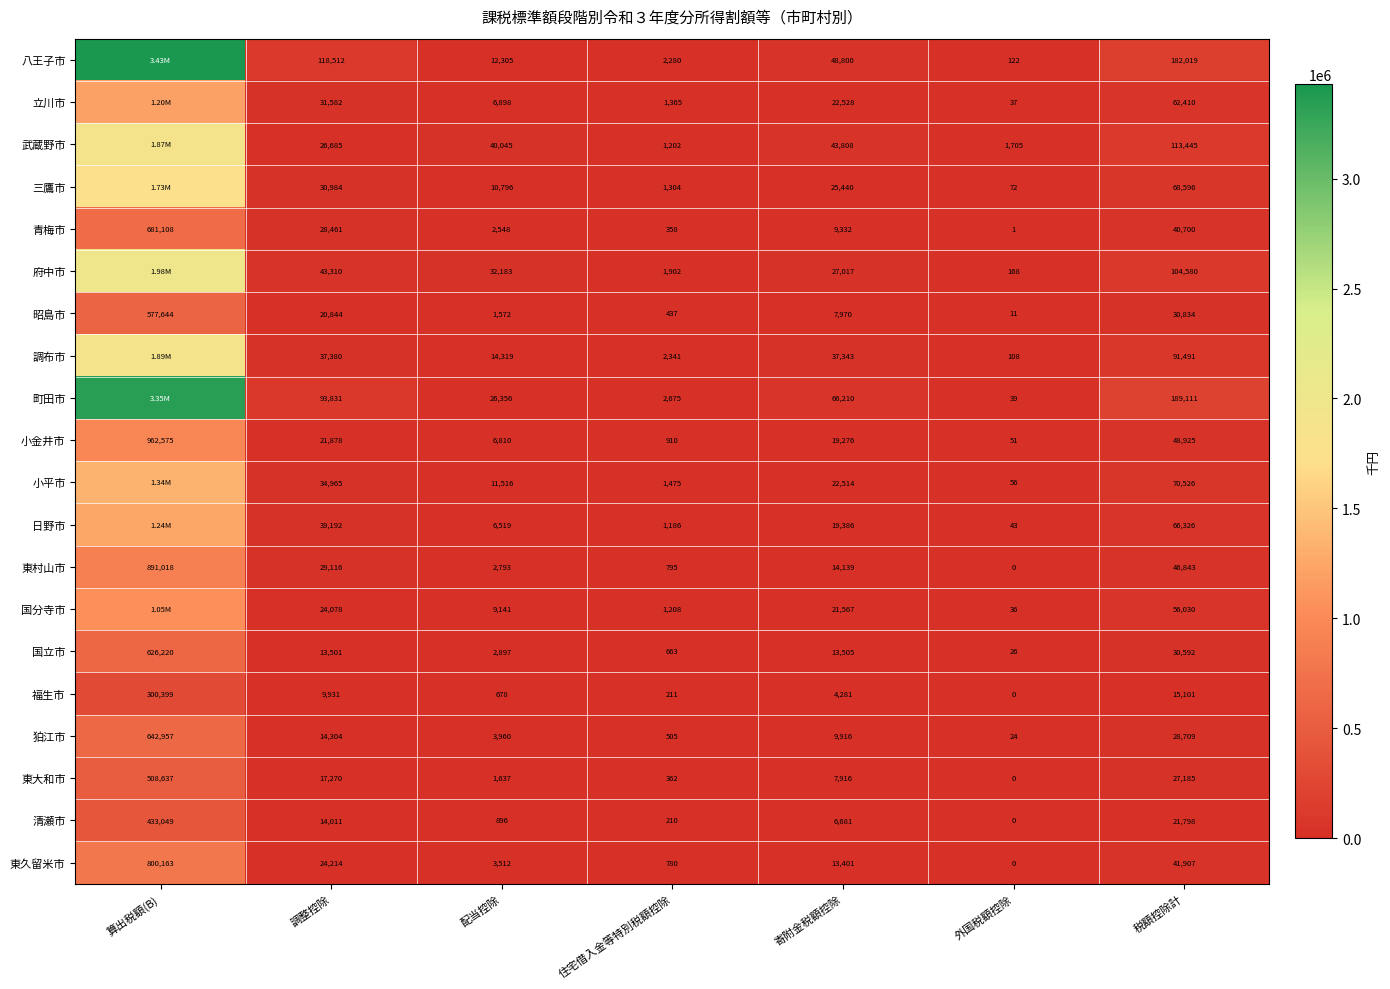

At which category is the sum across all series the highest?

算出税額(B)